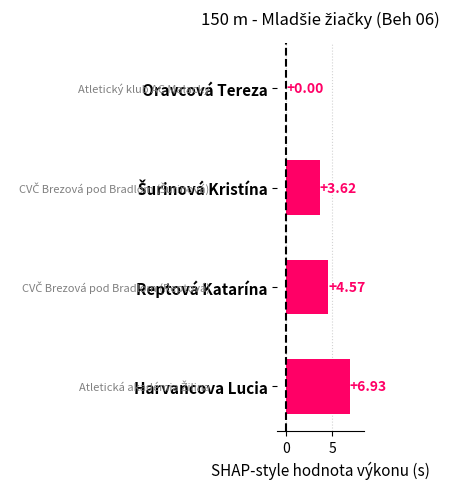

How many values are above zero?

3